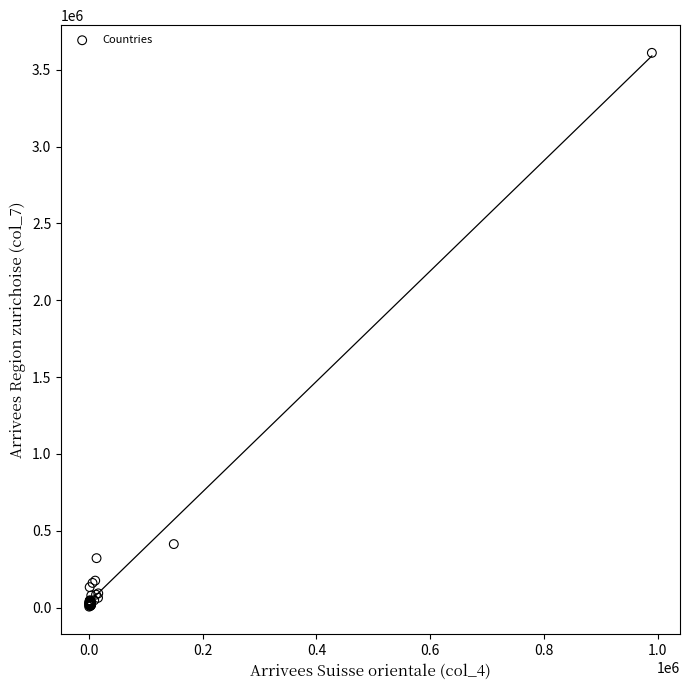

What Y value in the scatter plot is closest to 1808304?

413636